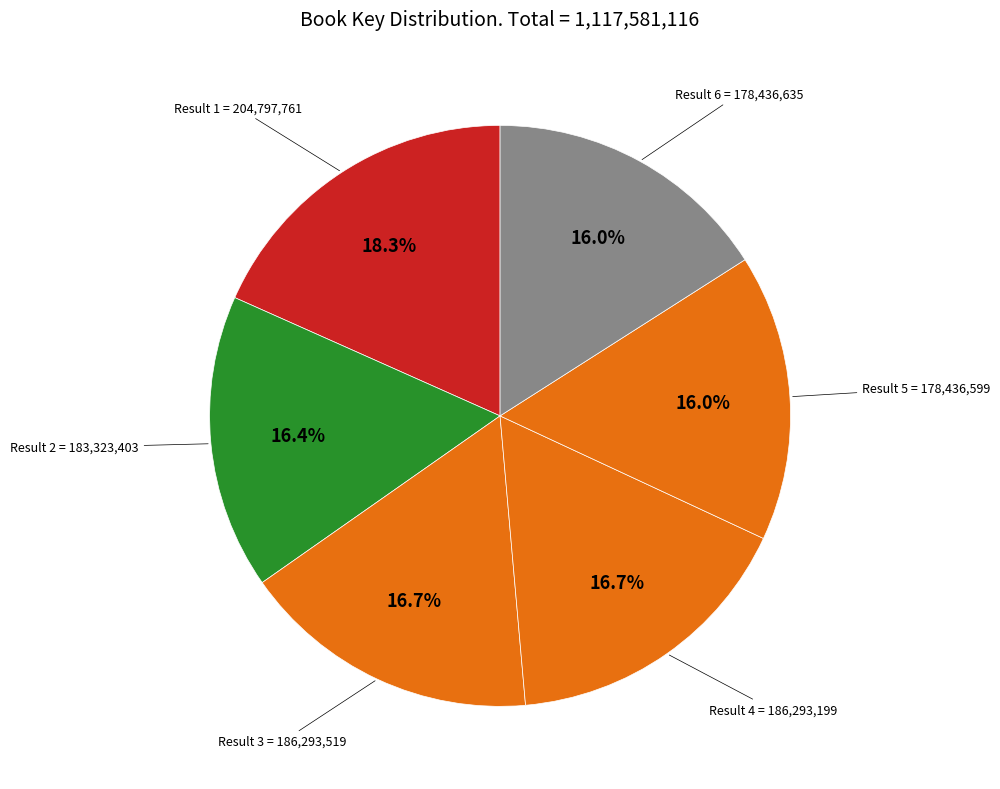

How many slices are in this pie chart?

6